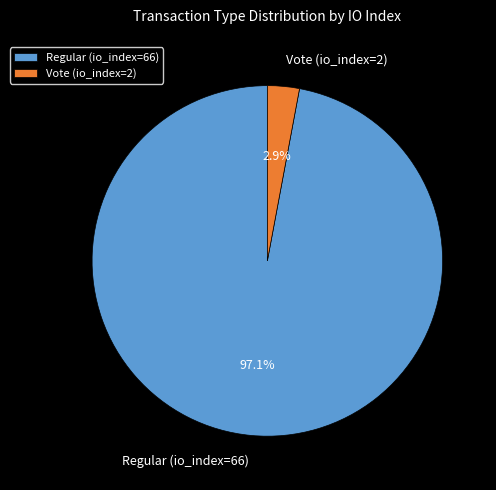

To the nearest percent, what is the average slice percentage?

50%